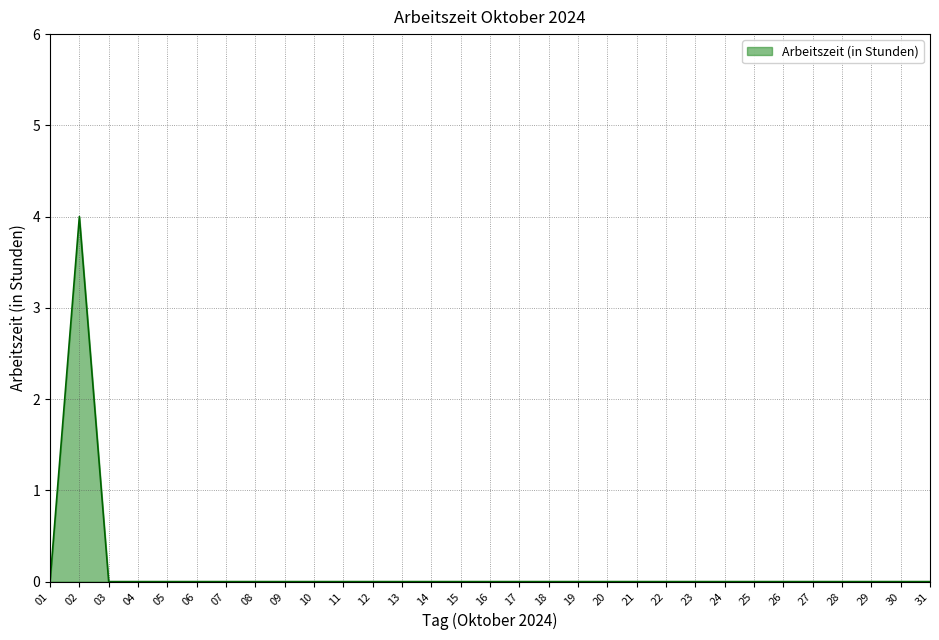

The chart shows a value of -2 at 12. True or false?

False